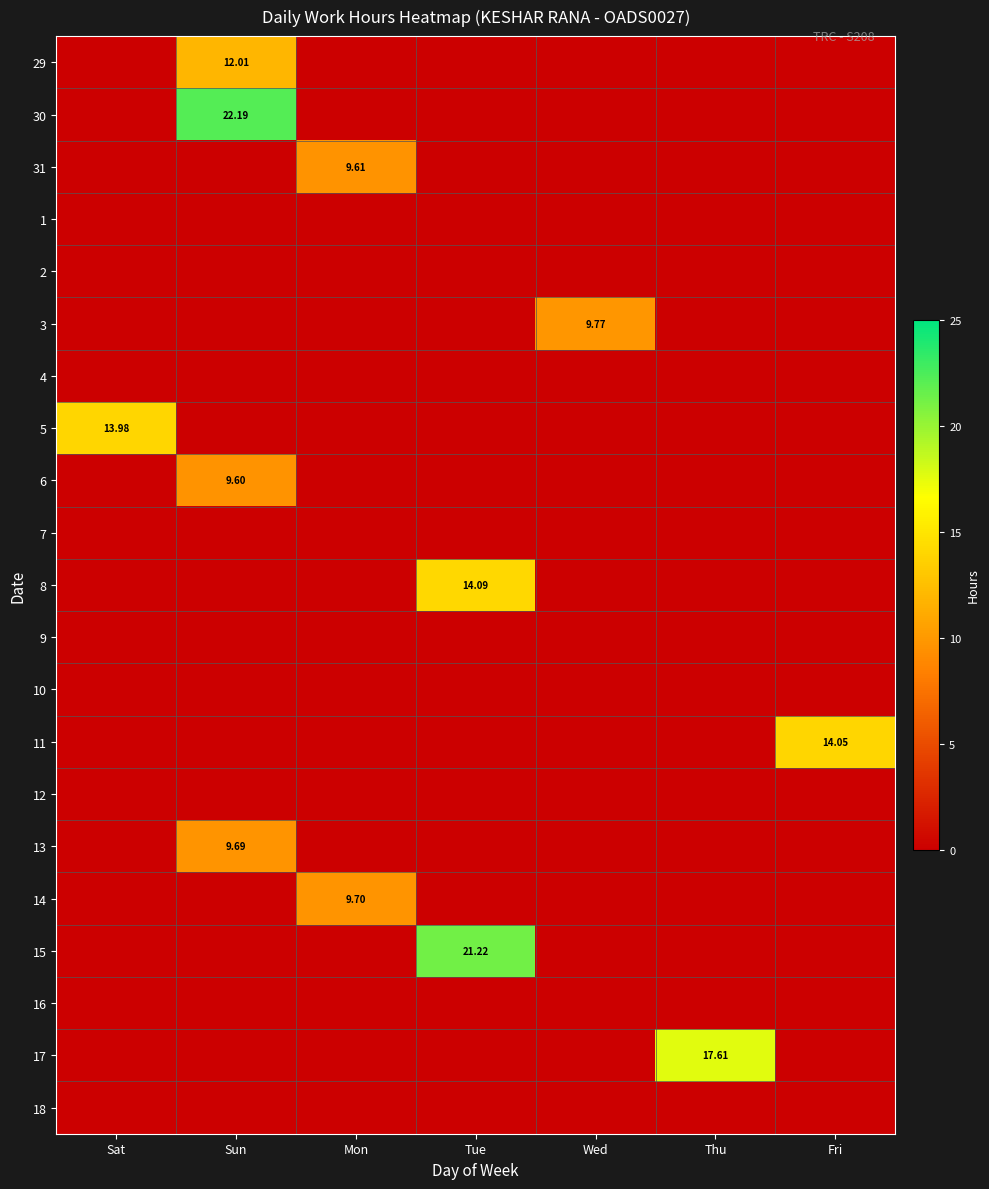

The value of 17 at Fri is 0.0. True or false?

True